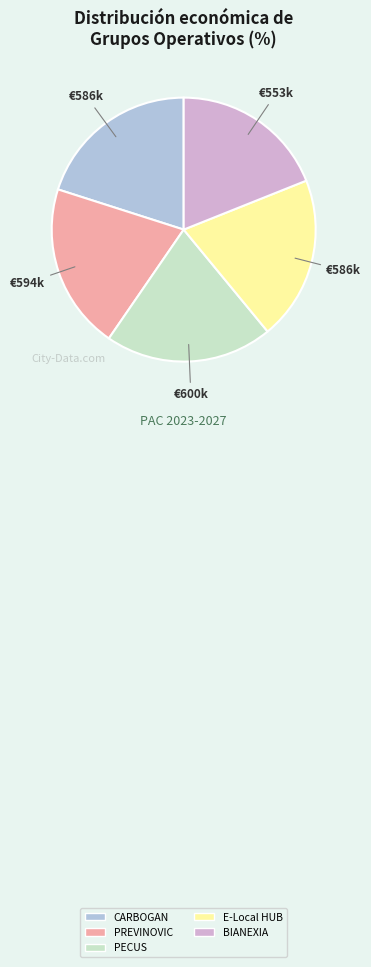

Which slice is the smallest?

BIANEXIA